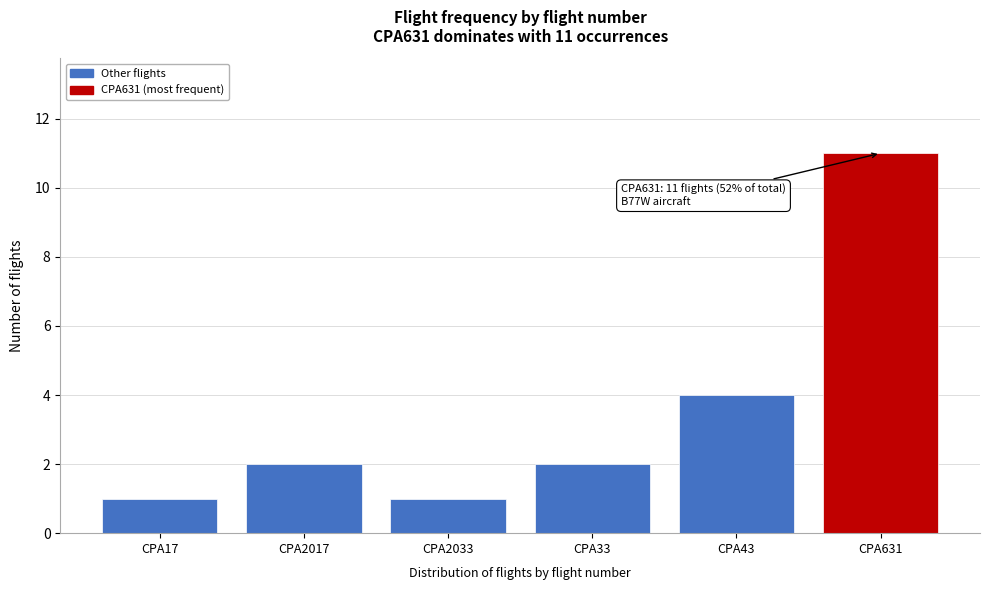

Reading left to right, extract all data points from this chart.

1	2	1	2	4	11